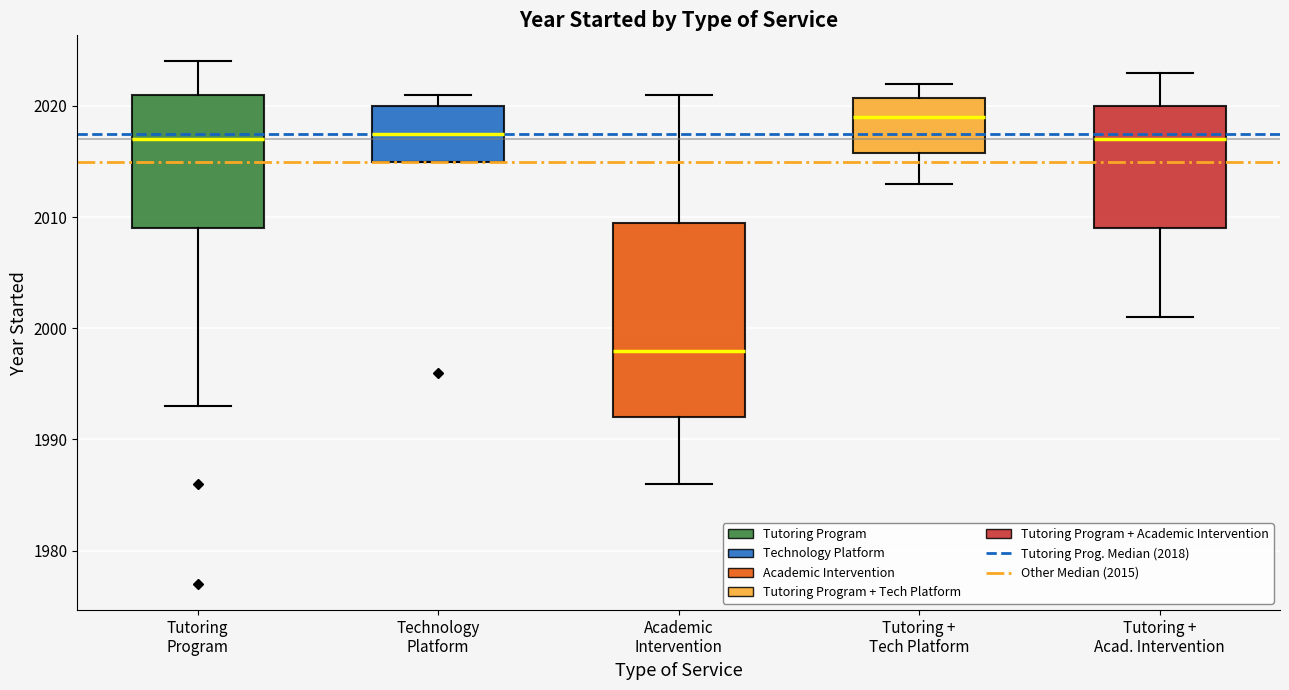

Which box is the tallest, from its lower edge to its upper edge?

Academic Intervention